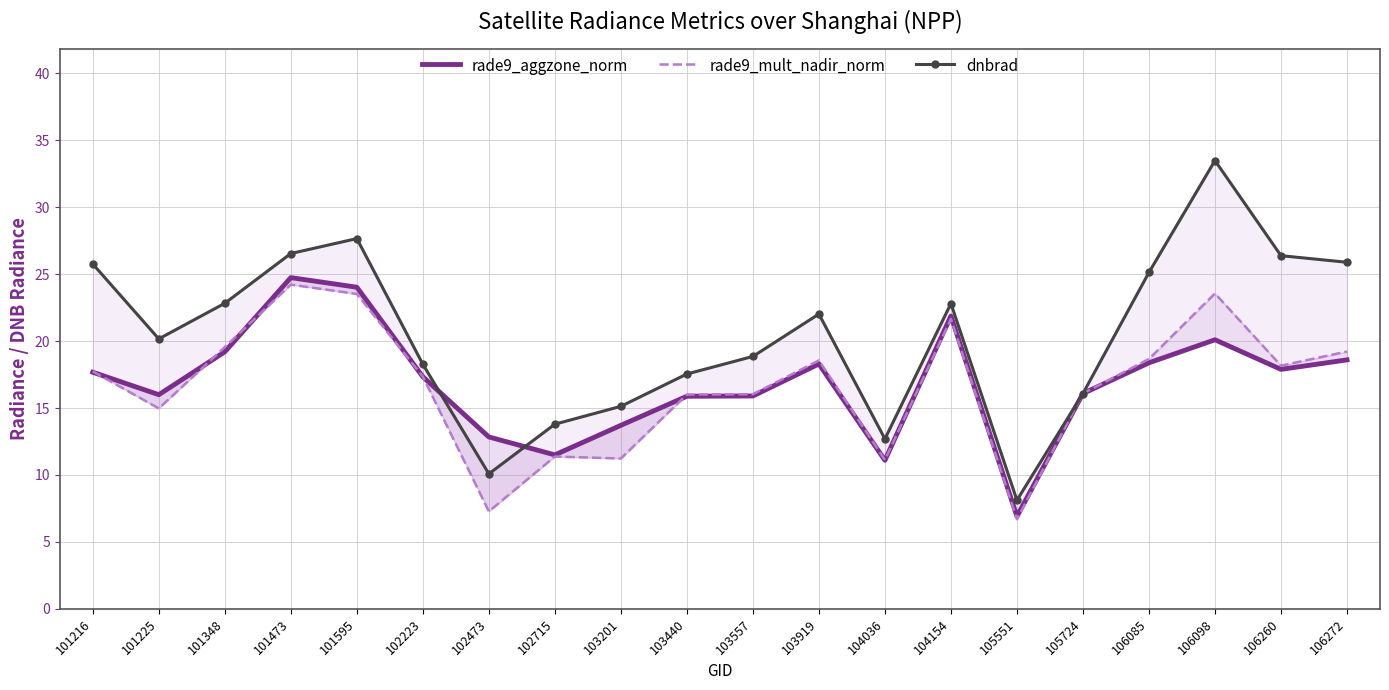

At which label does rade9_aggzone_norm reach its minimum?

105551